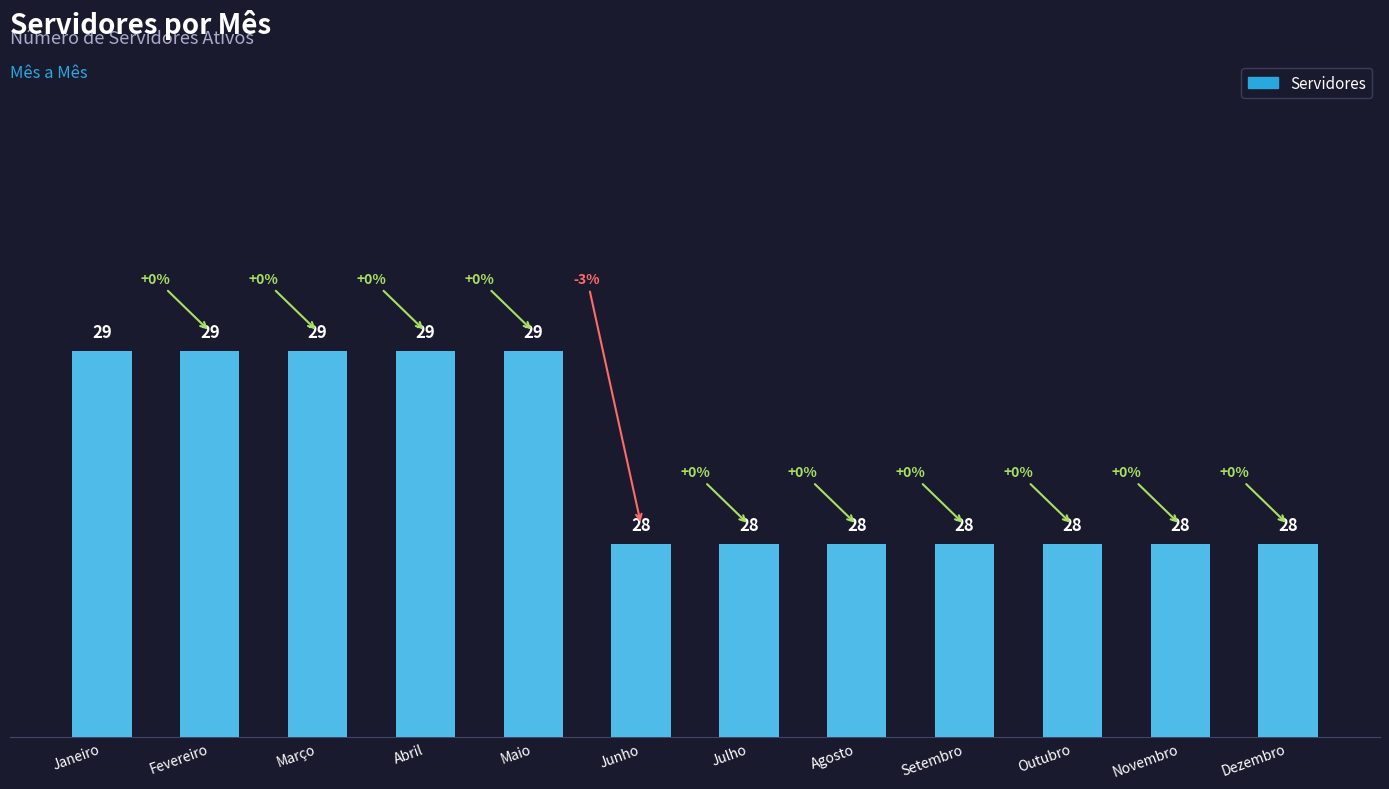

What is the label of the 1st bar from the left?

Janeiro